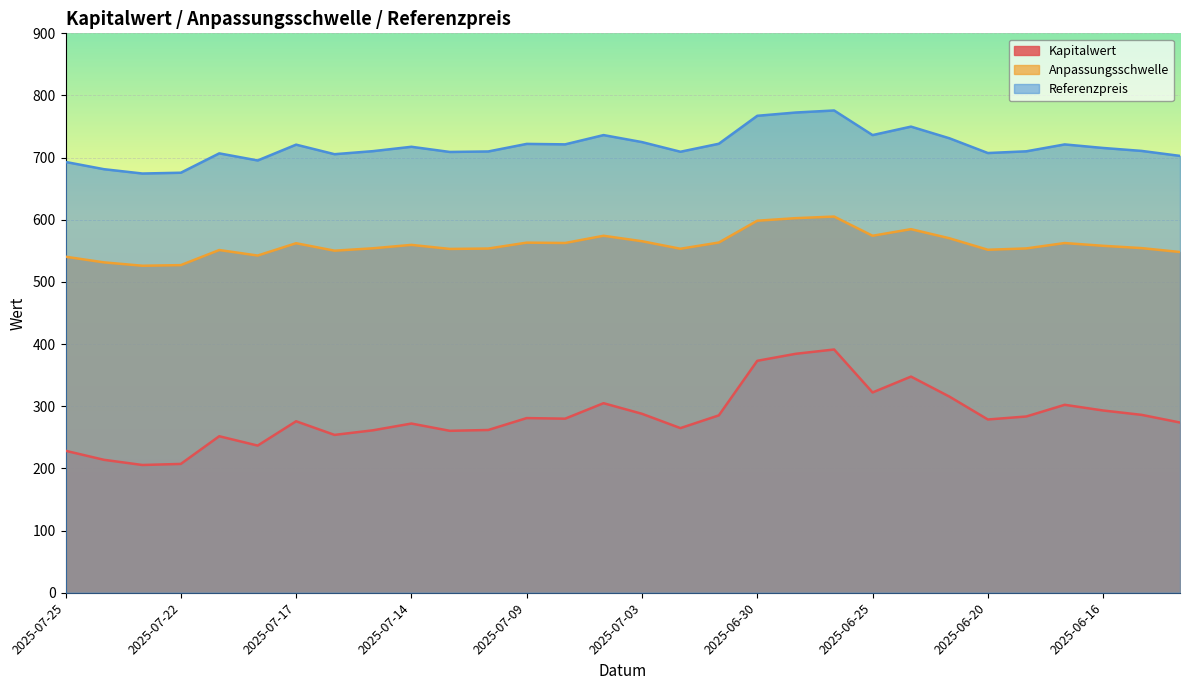

In Anpassungsschwelle, how many points are lower than both neighbors (excluding endpoints)?

8